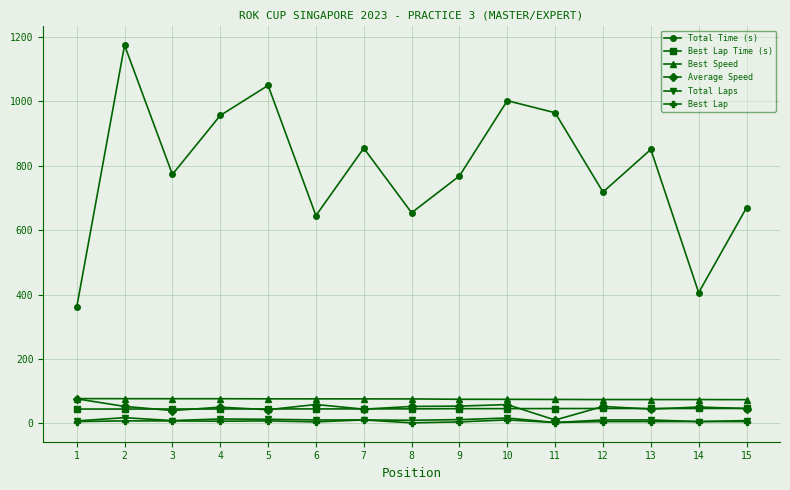

Which label corresponds to the largest value in the chart?

2